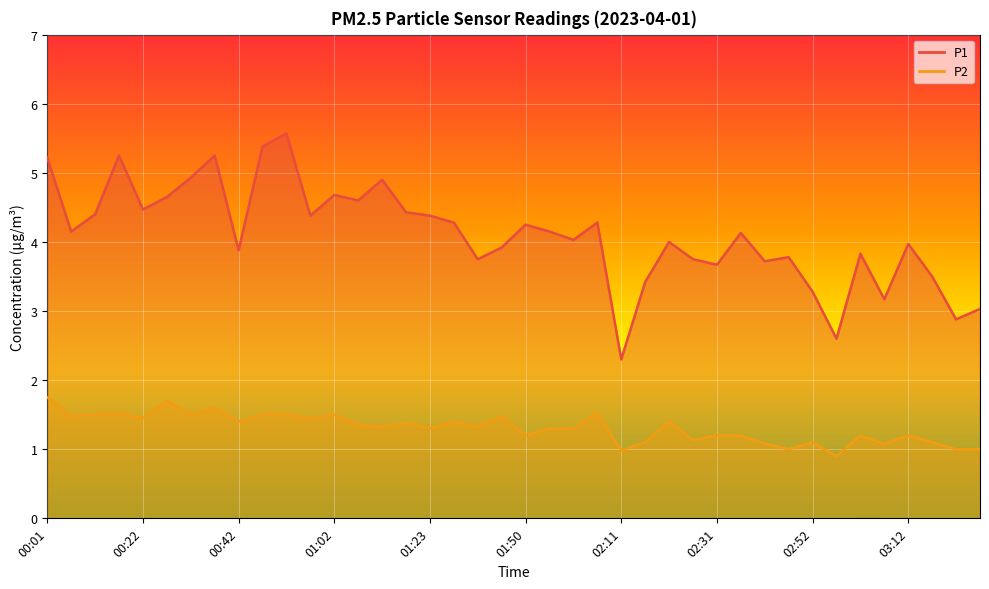

Which series has the largest total across all categories?

P1